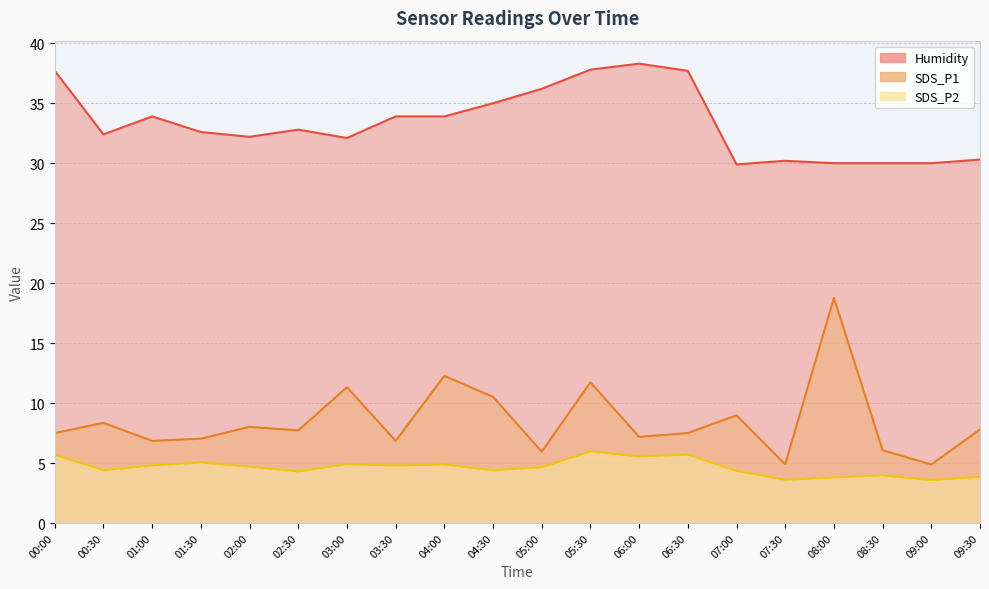

What is the sum of the SDS_P1 values at 05:00 and 06:30?

13.4